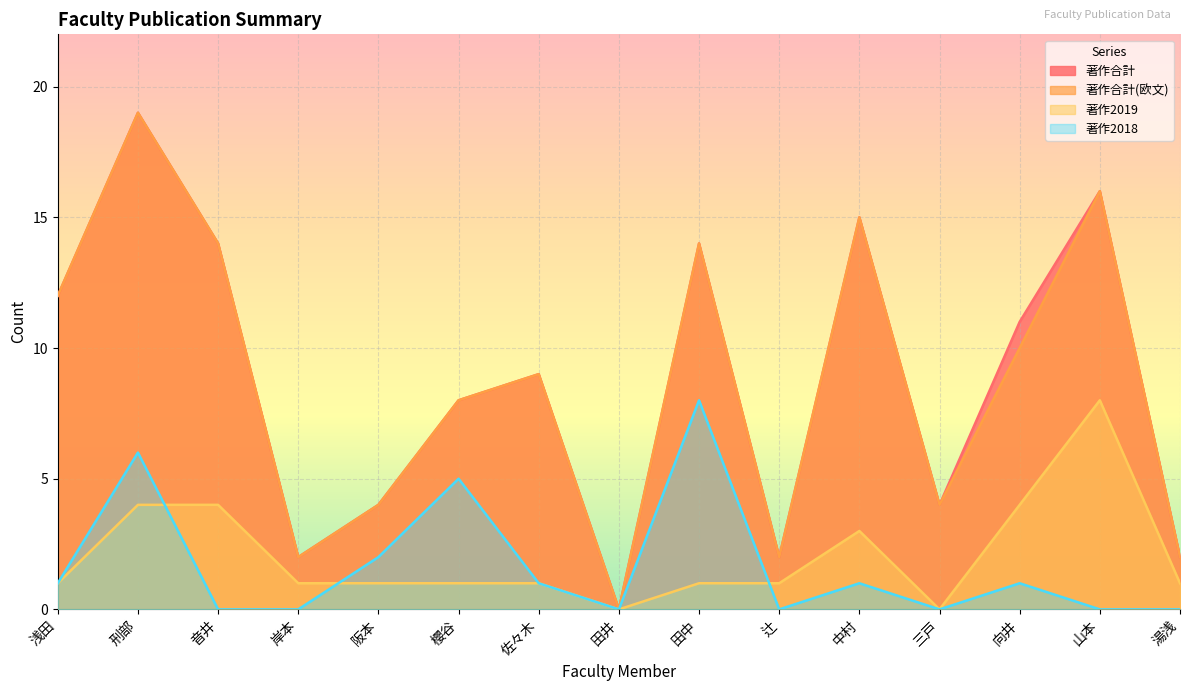

What is the difference between the maximum and minimum values in the 著作合計(欧文) series?

19